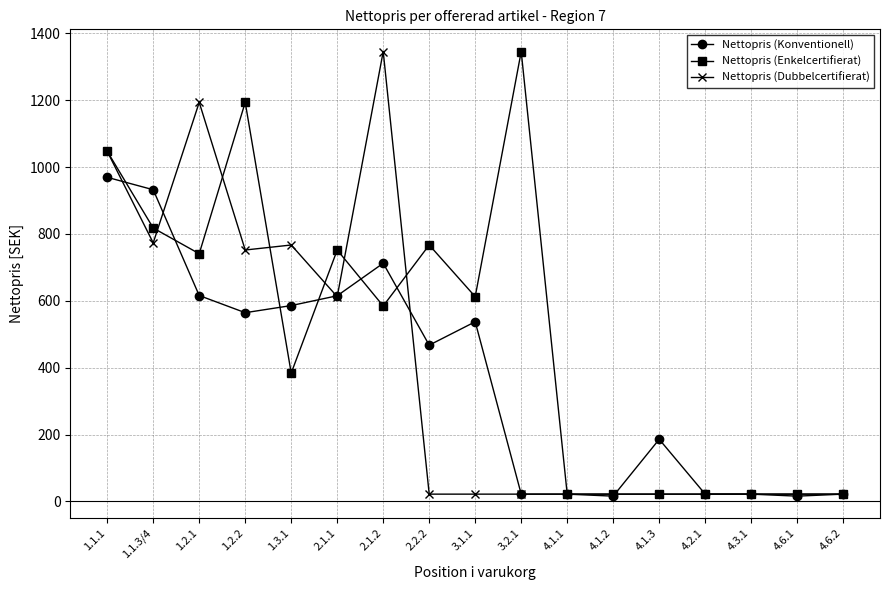

What is the highest value of the Nettopris (Dubbelcertifierat) series?

1345.5